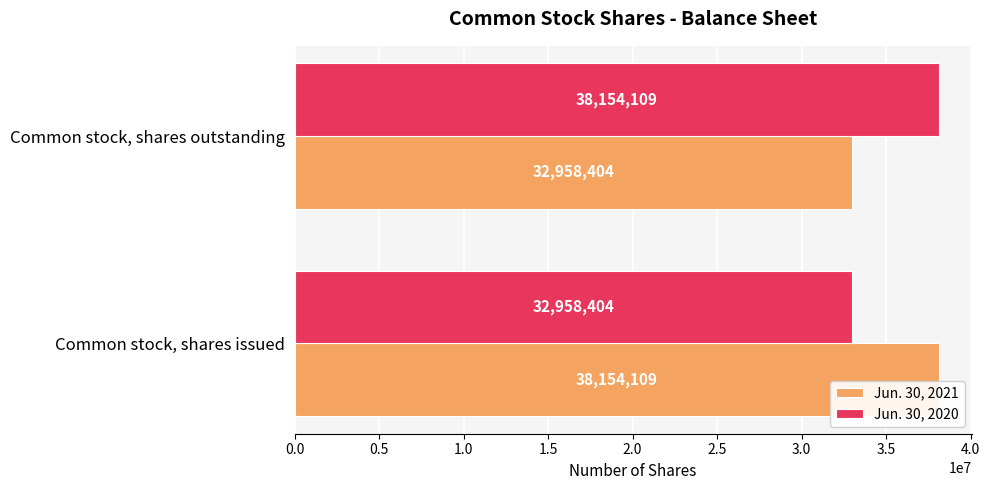

Count the number of data series in this chart.

2